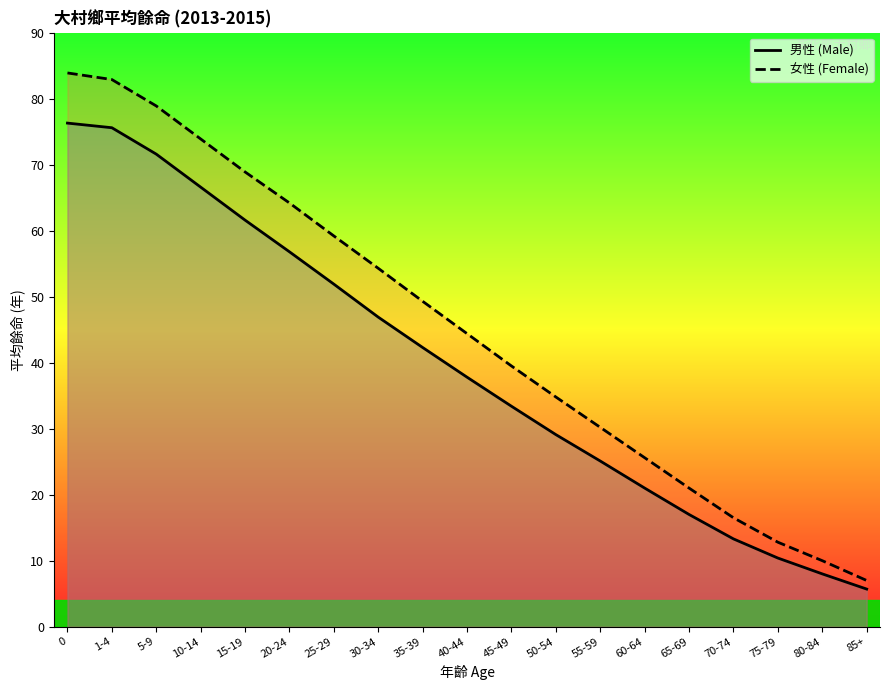

What is the label of the 7th point from the right?

55-59